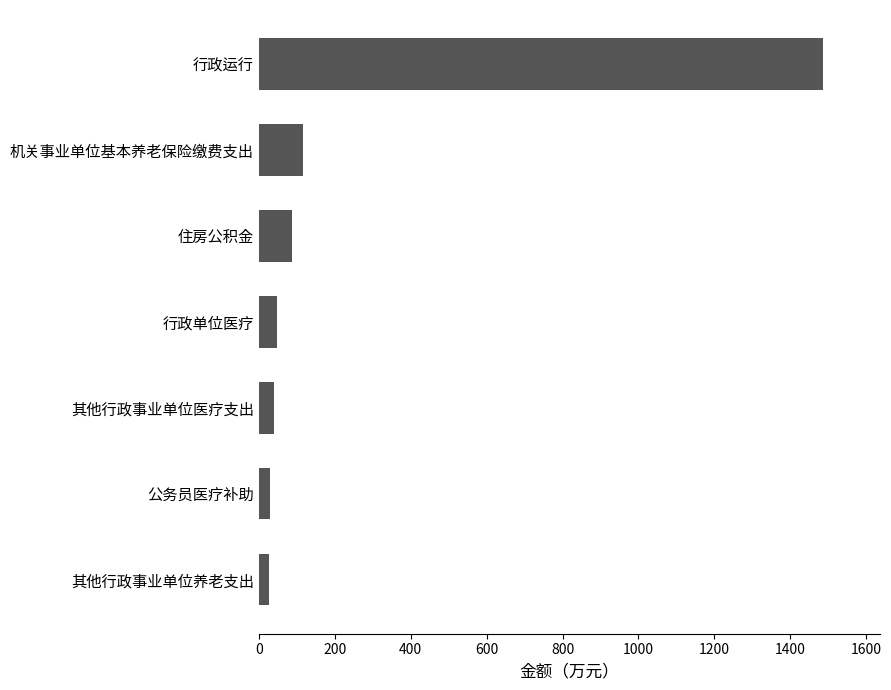

Which has a higher value, 行政运行 or 住房公积金?

行政运行